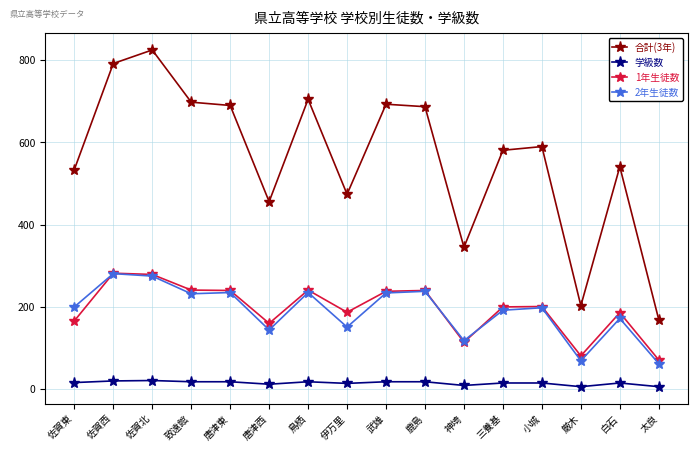

In 合計(3年), how many points are lower than both neighbors (excluding endpoints)?

4